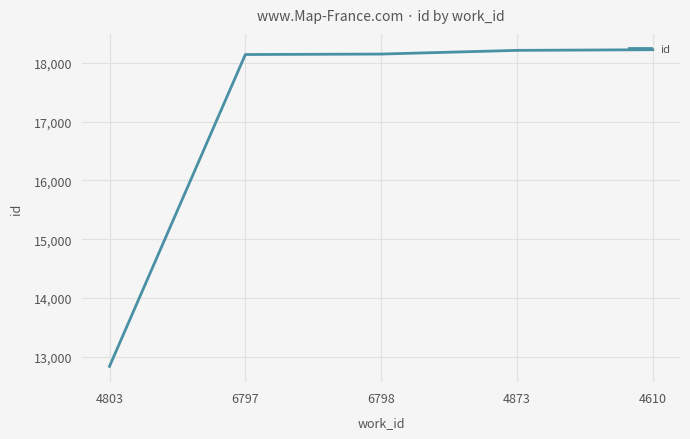

How many series are shown in this chart?

1